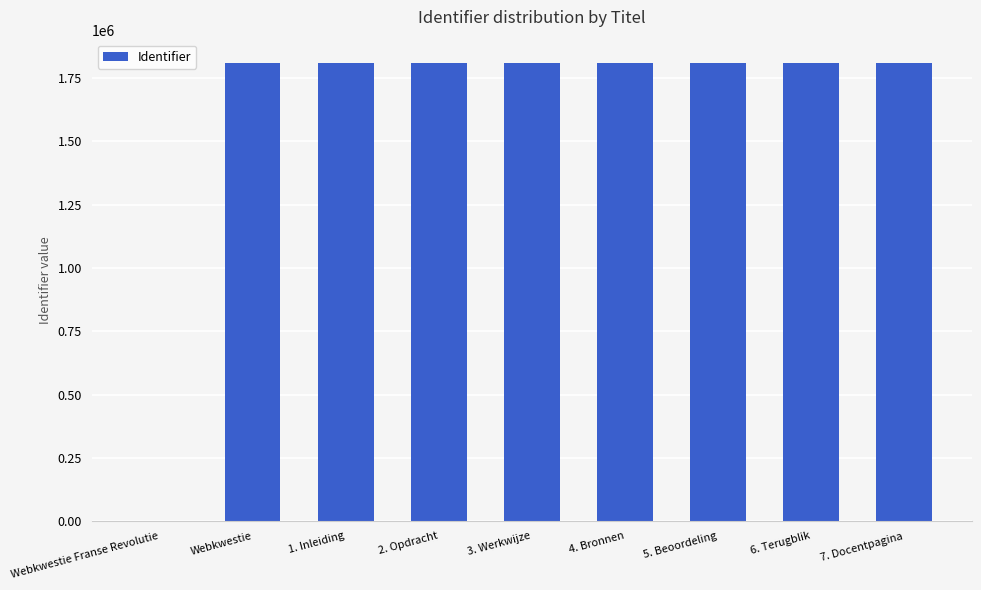

What is the sum of all values?

14491871